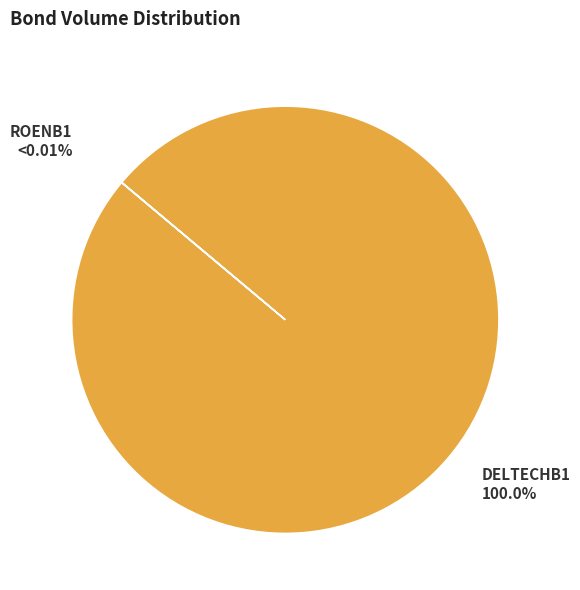

How many segments does this pie chart have?

2